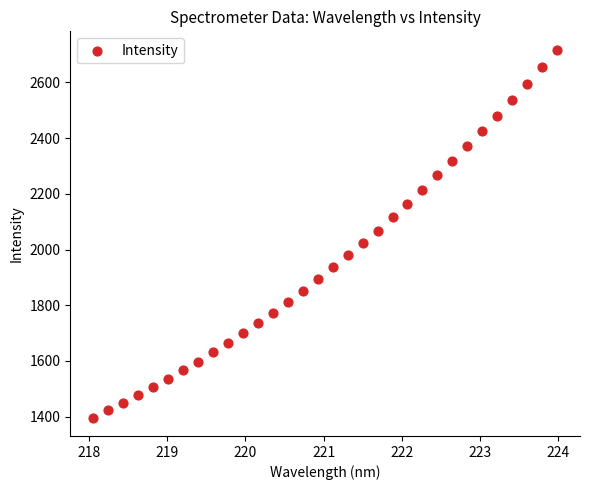

What is the range of X values (max minus min)?

5.9